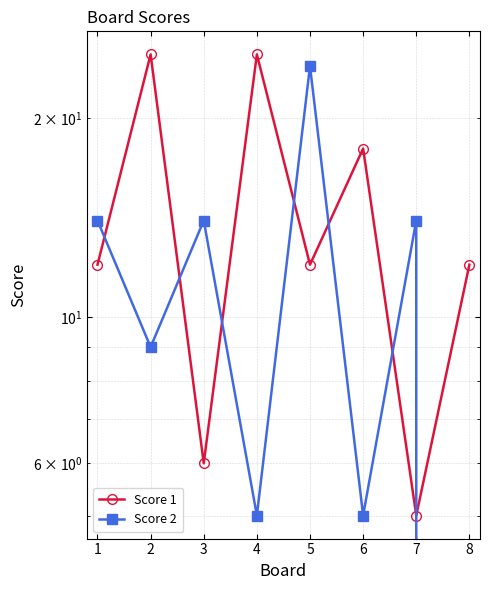

What is the sum of the Score 1 values at 2 and 4?

50